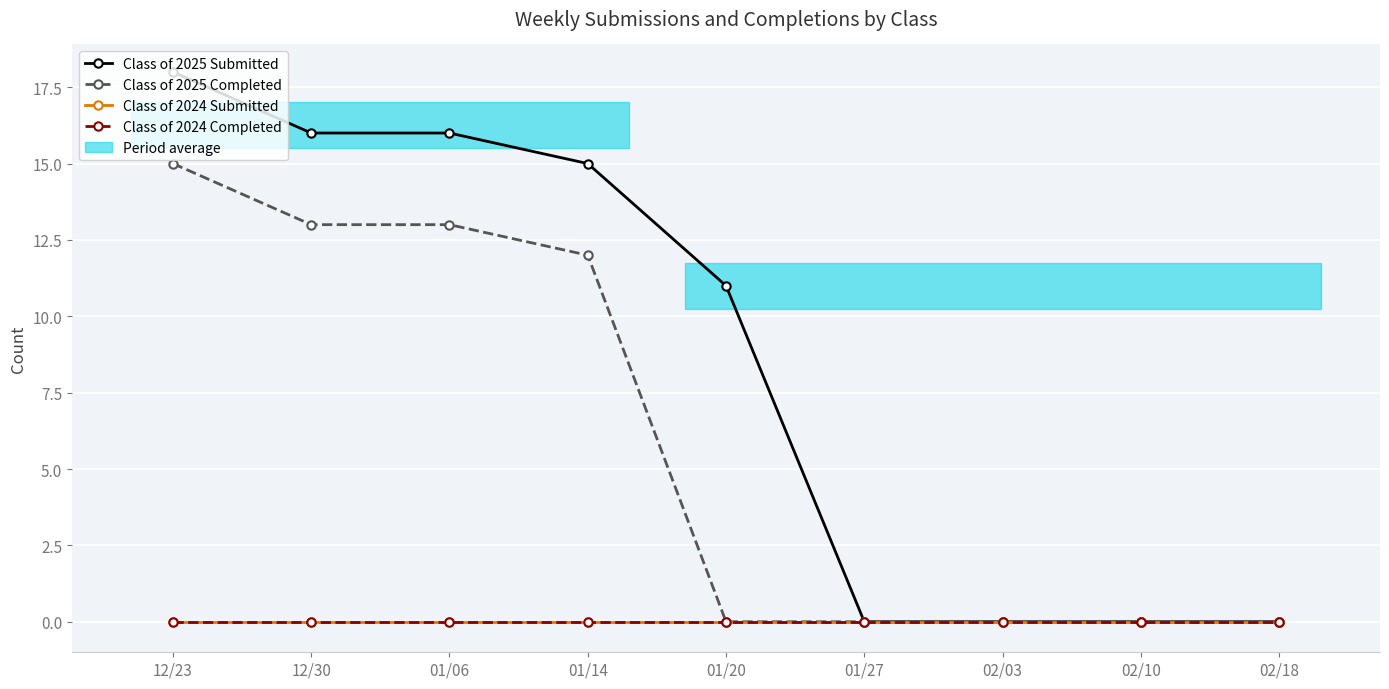

At which label does Class of 2025 Submitted reach its peak?

12/23